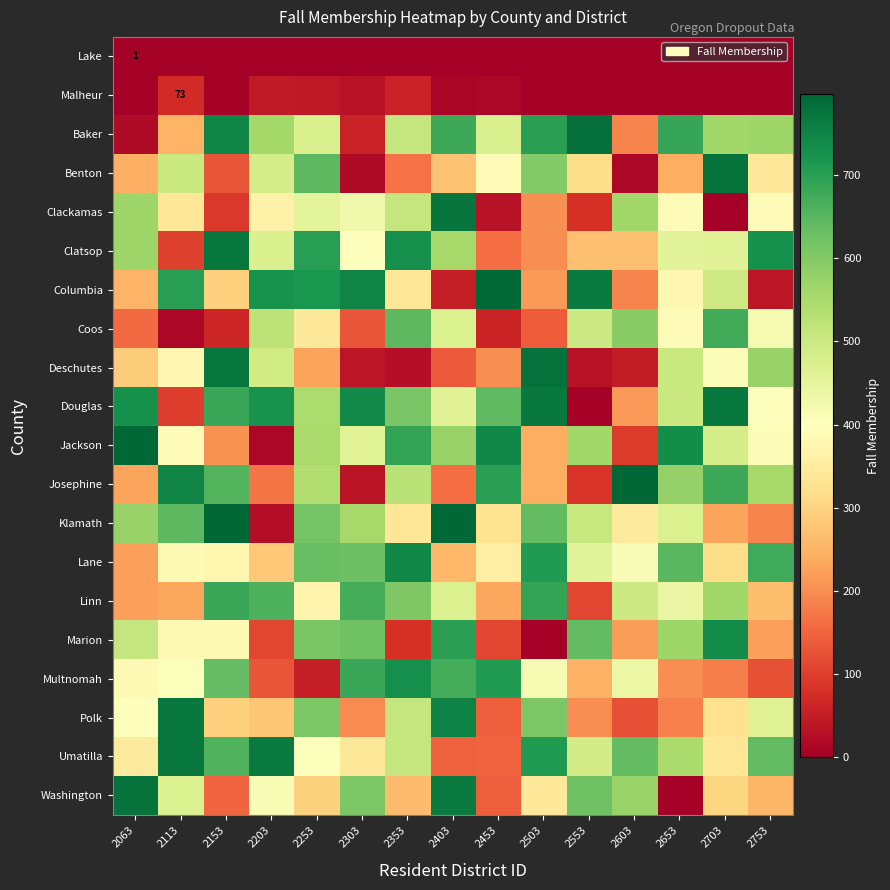

What is the difference between the second highest and minimum values in the Linn series?

571